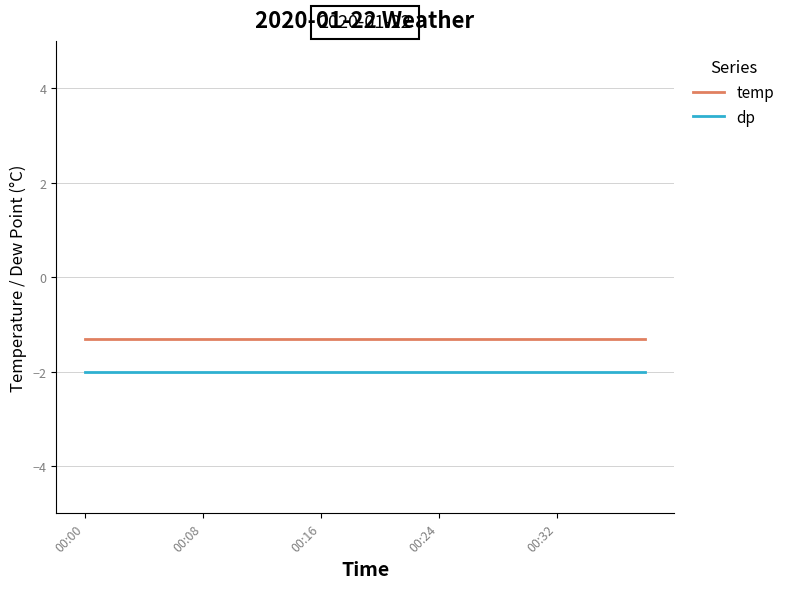

True or false: temp and dp intersect in this chart.

False